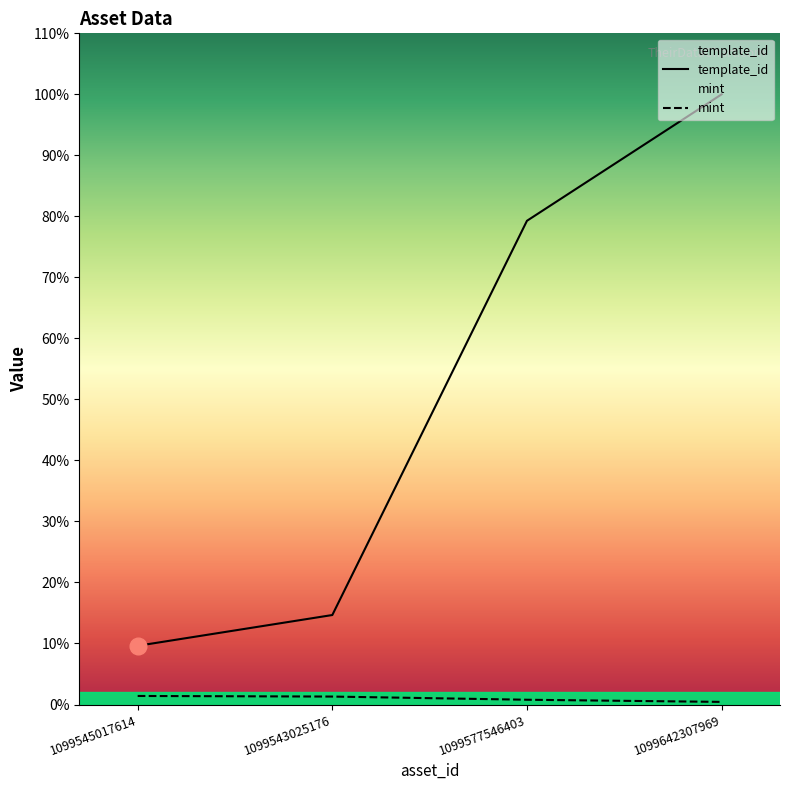

What are all the series names shown in the legend?

template_id, mint